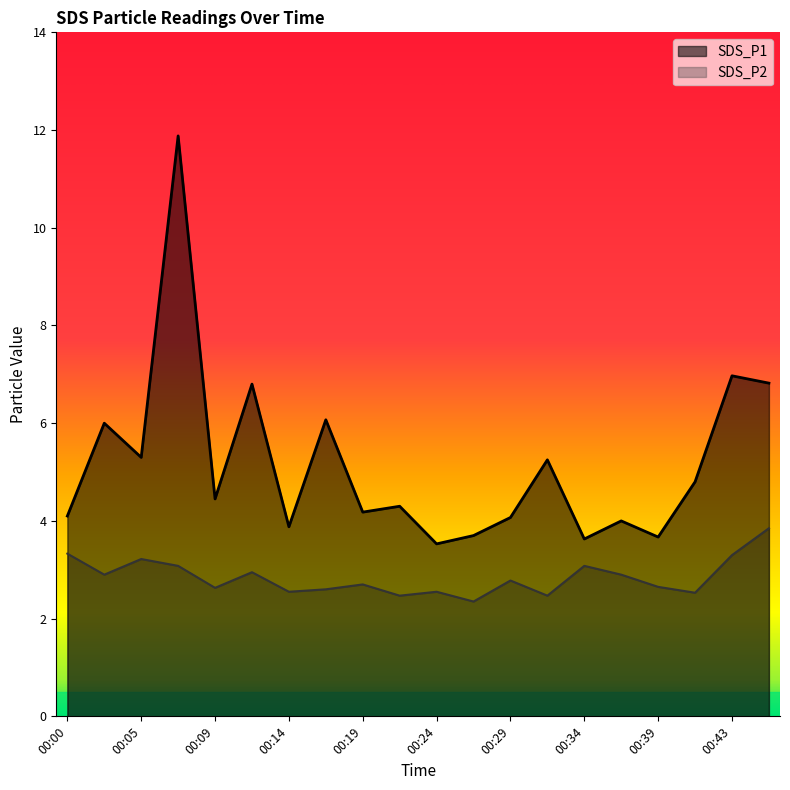

What is the difference between the second highest and minimum values in the SDS_P1 series?

3.4